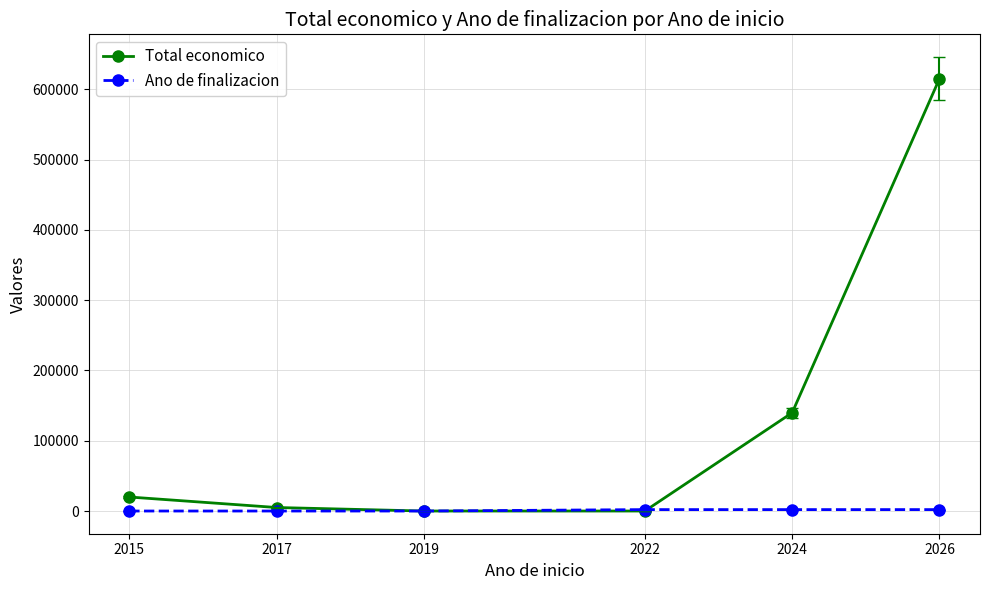

Is it true that Total economico equals 237538 at 2024?

False